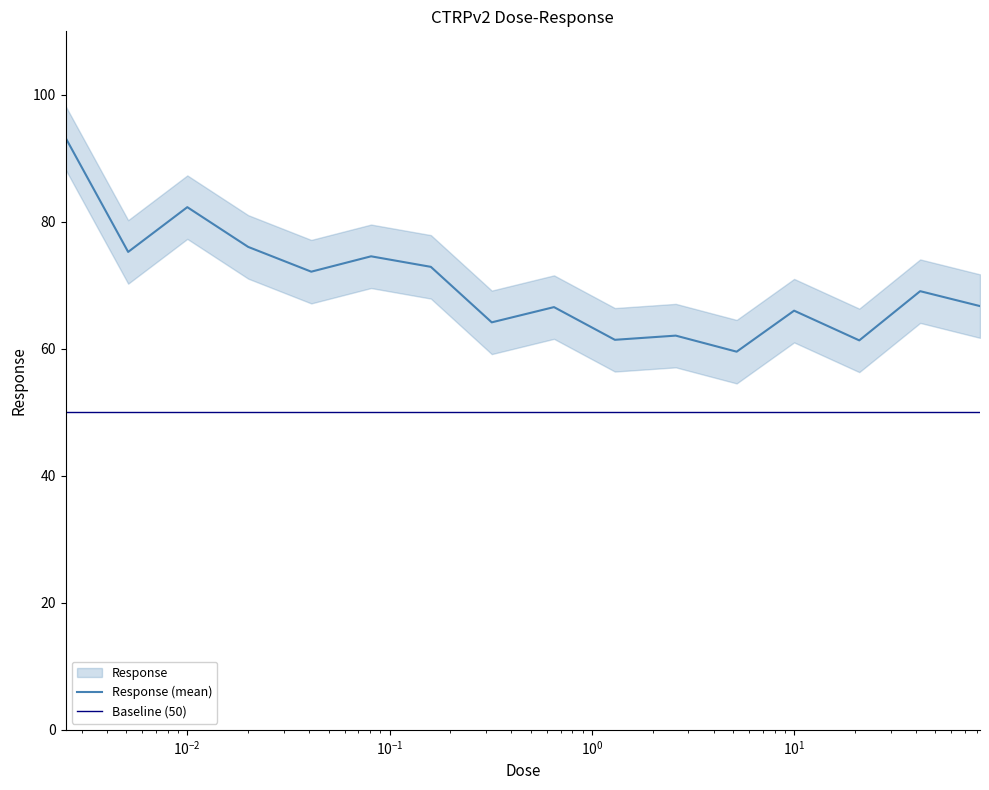

Does the chart display data point markers on the line(s)?

No